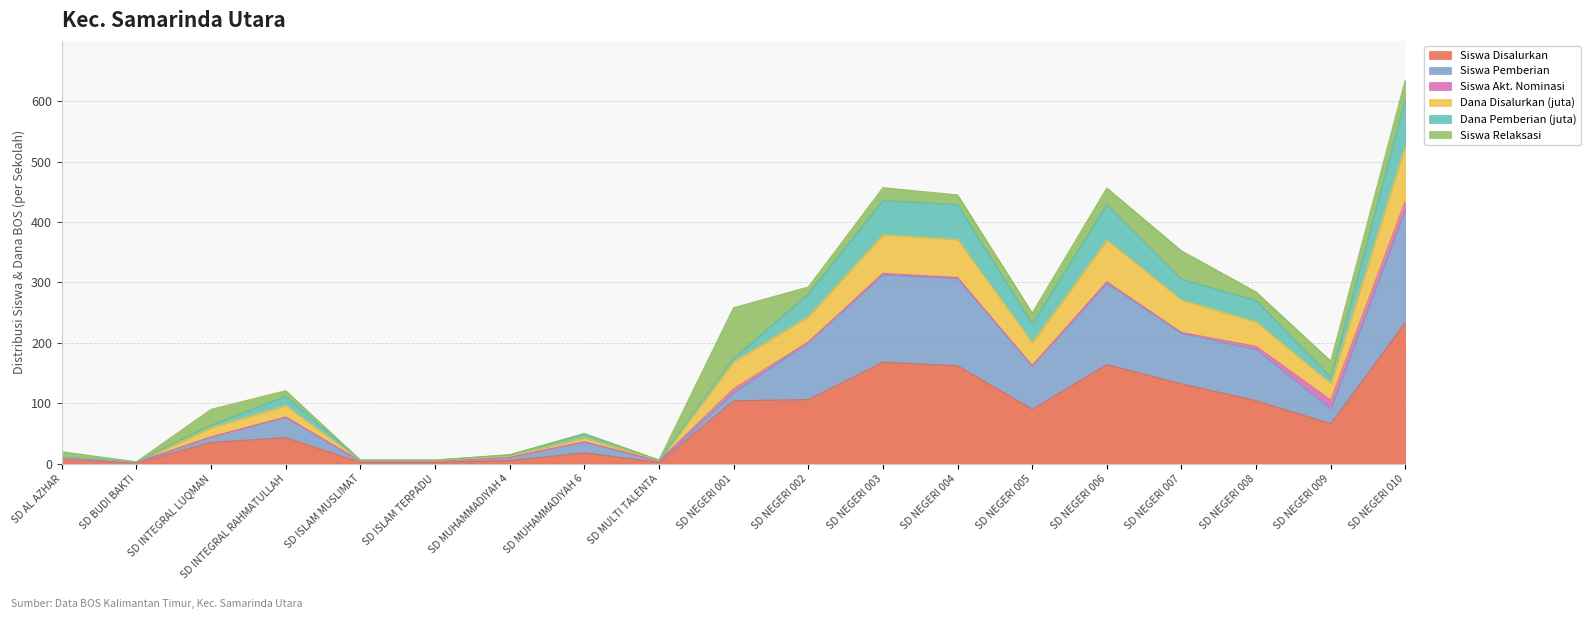

At which category is the sum across all series the highest?

SD NEGERI 010